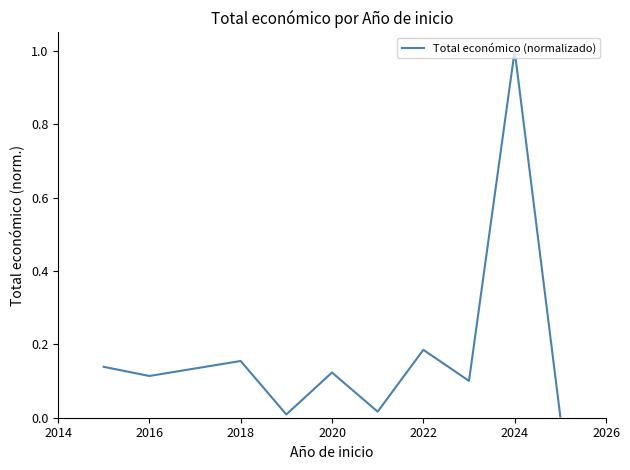

What is the difference between the maximum and minimum values?

1.0